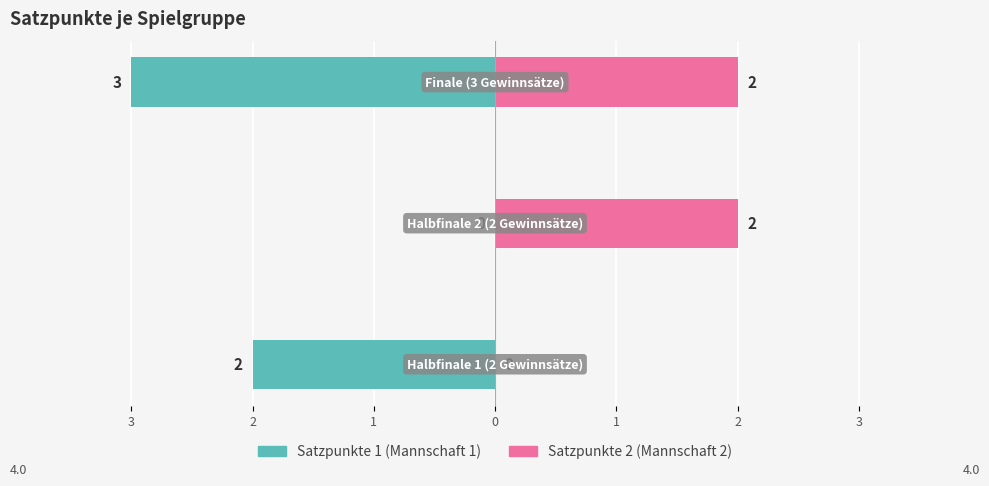

What is the value of the Satzpunkte 2 bar at the 3rd from the left?

2